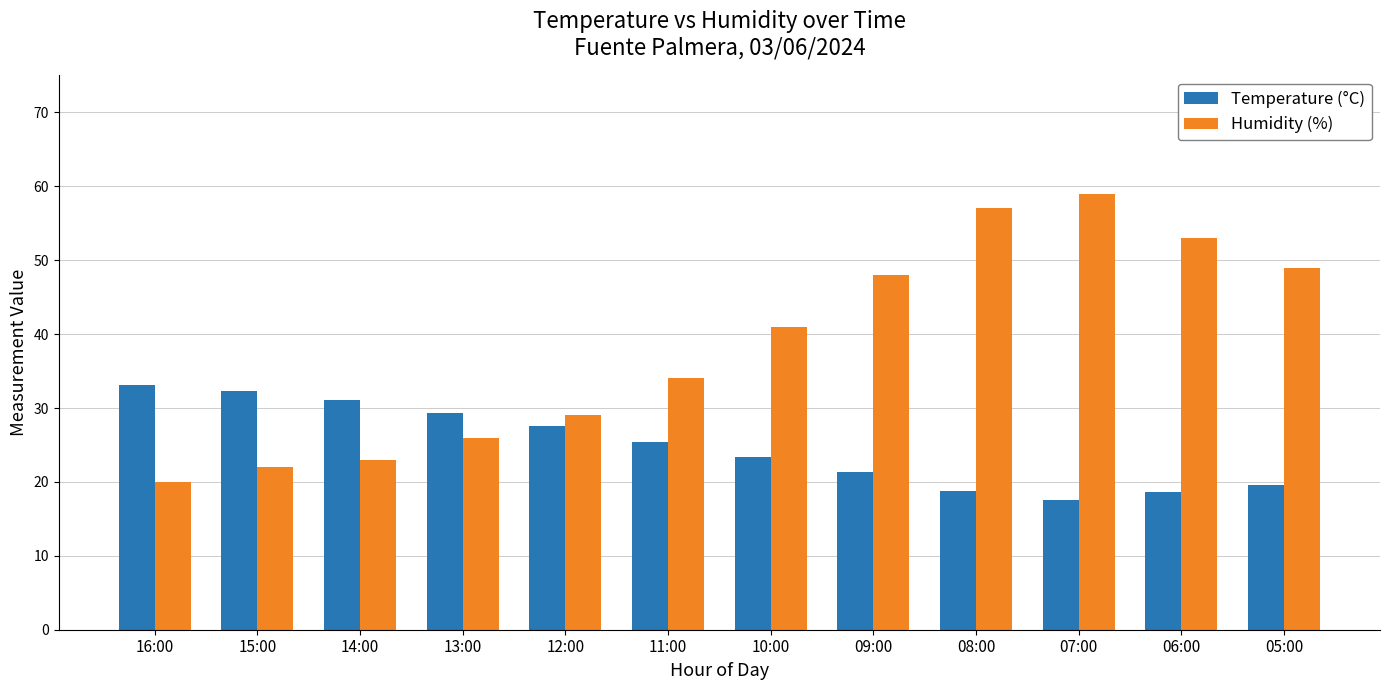

Is the value of Humidity (%) at 05:00 greater than the value of Temperature (°C) at 11:00?

Yes